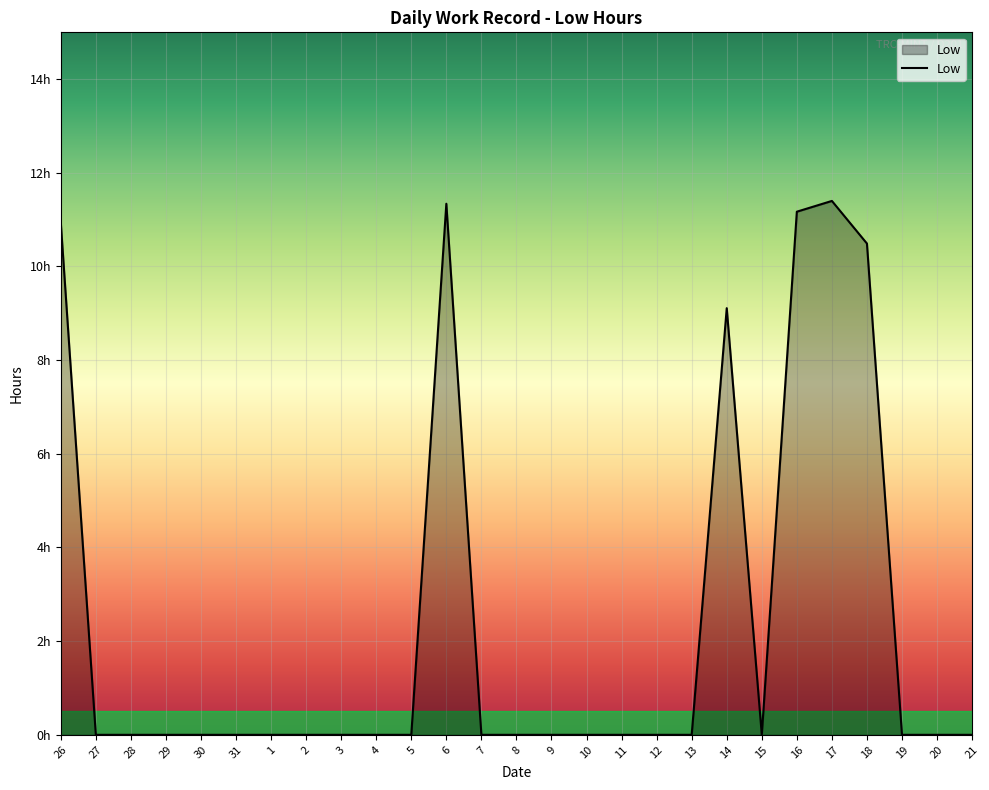

Rank the categories by value from highest to lowest.

17, 6, 16, 26, 18, 14, 27, 28, 29, 30, 31, 1, 2, 3, 4, 5, 7, 8, 9, 10, 11, 12, 13, 15, 19, 20, 21